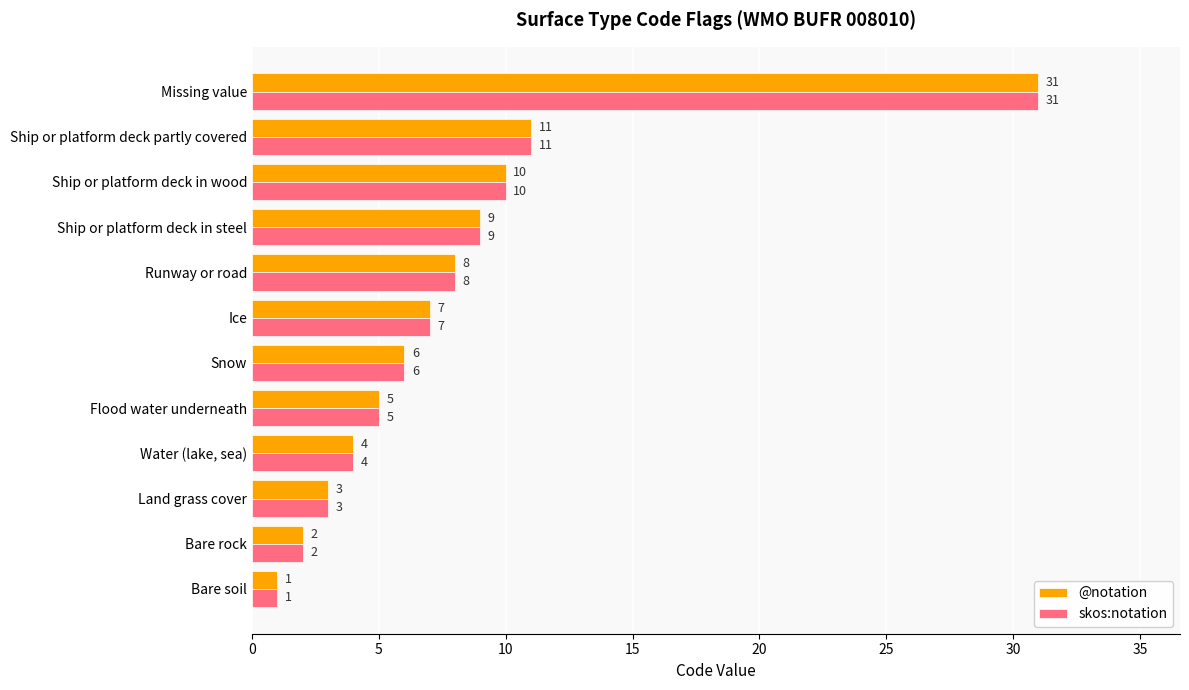

Count the number of categories in the chart.

12